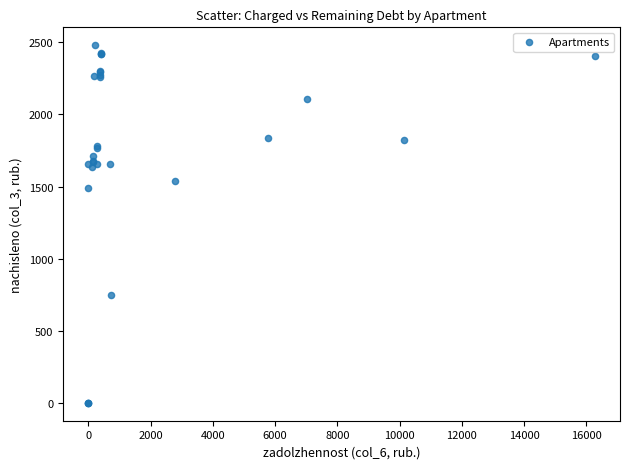

What Y value in the scatter plot is closest to 1240?

1492.5